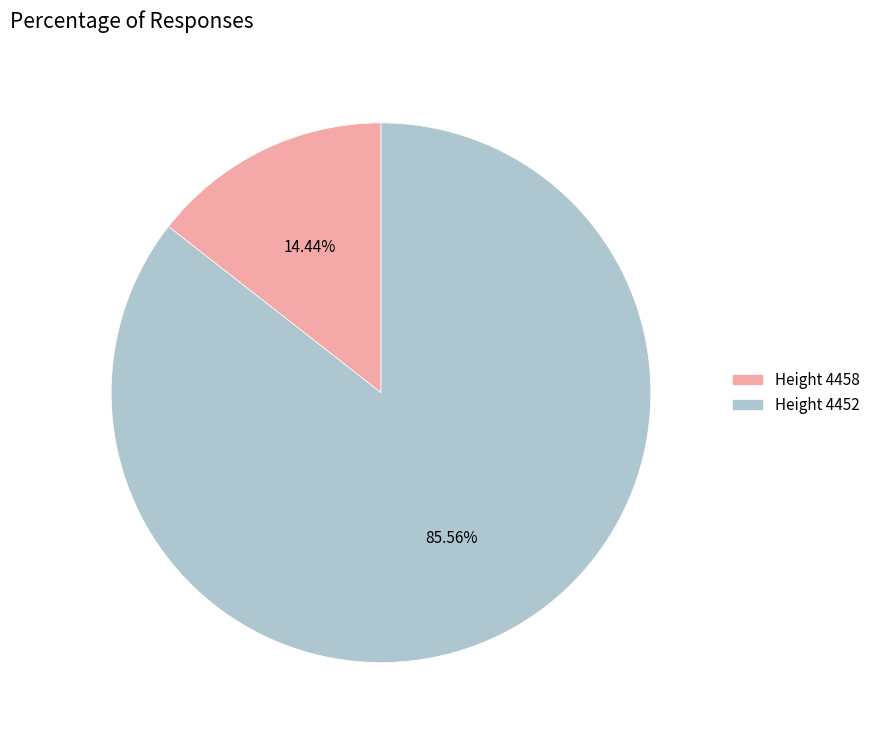

Is the sum of Height 4452 and Height 4458 greater than half?

Yes